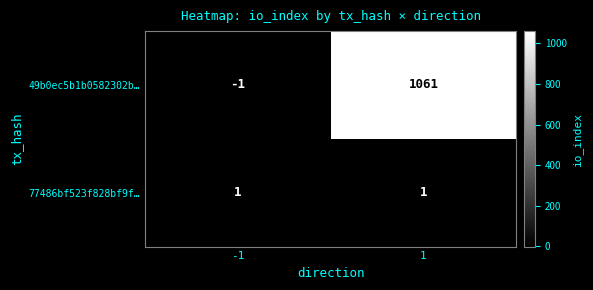

At which category does the chart reach its minimum across all series?

-1